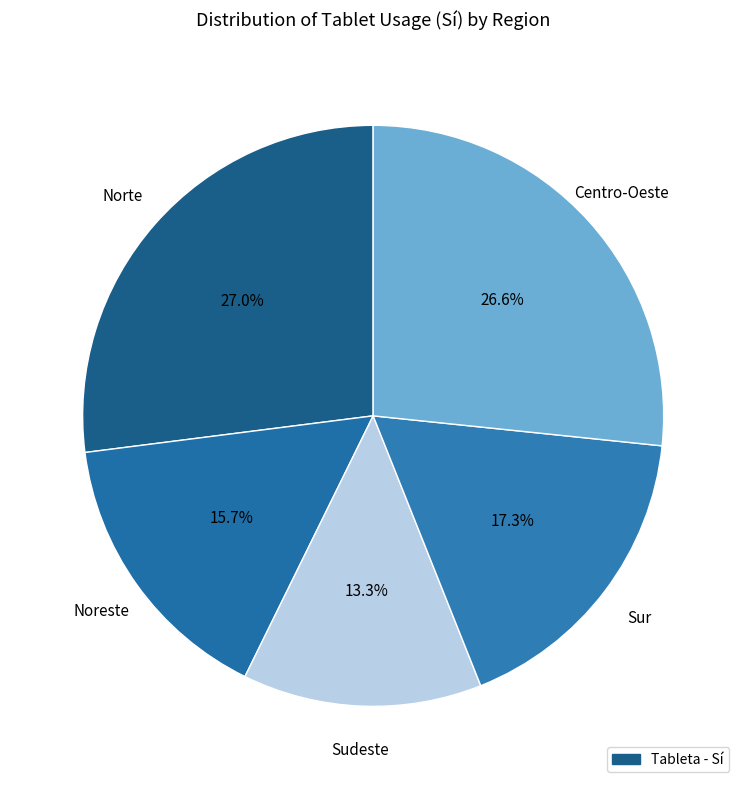

Count the number of slices in the pie.

5